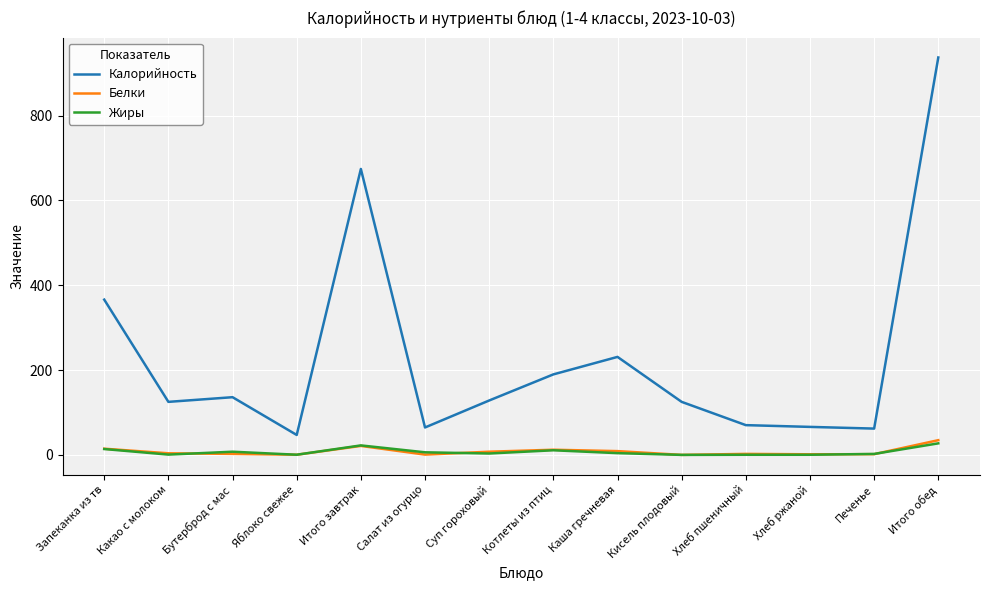

The value of Калорийность at Котлеты из птиц is 189.8. True or false?

True